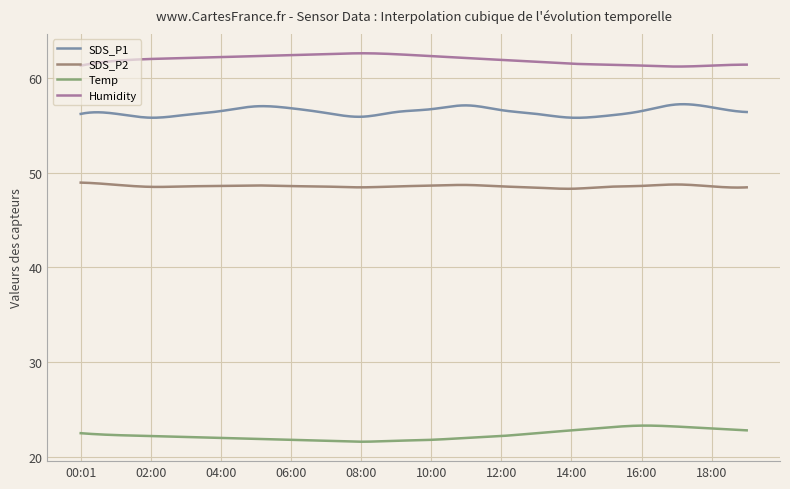

What is the difference between the maximum and minimum values in the SDS_P1 series?

1.4